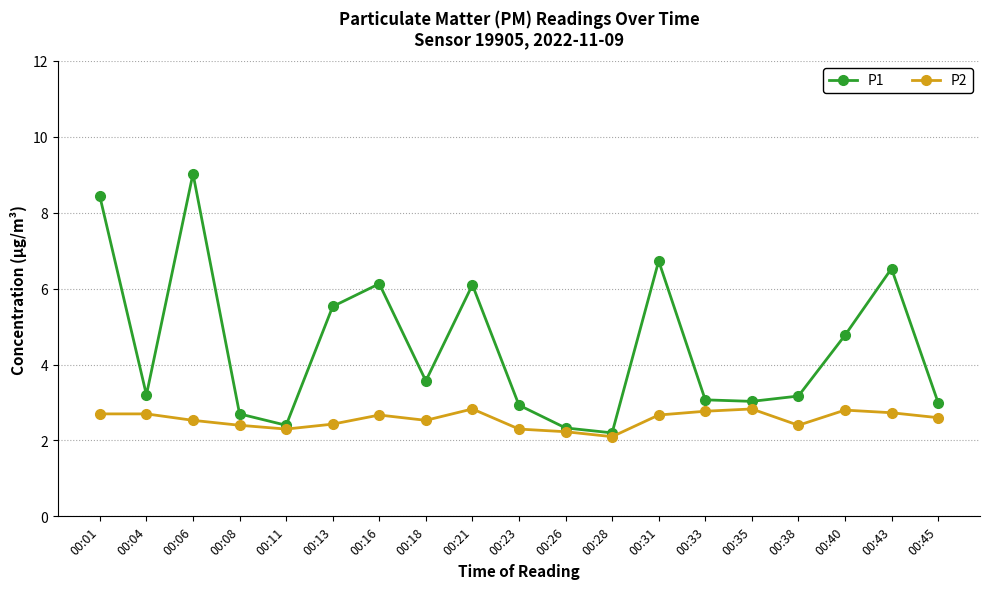

List the series in order of their peak value, highest first.

P1, P2